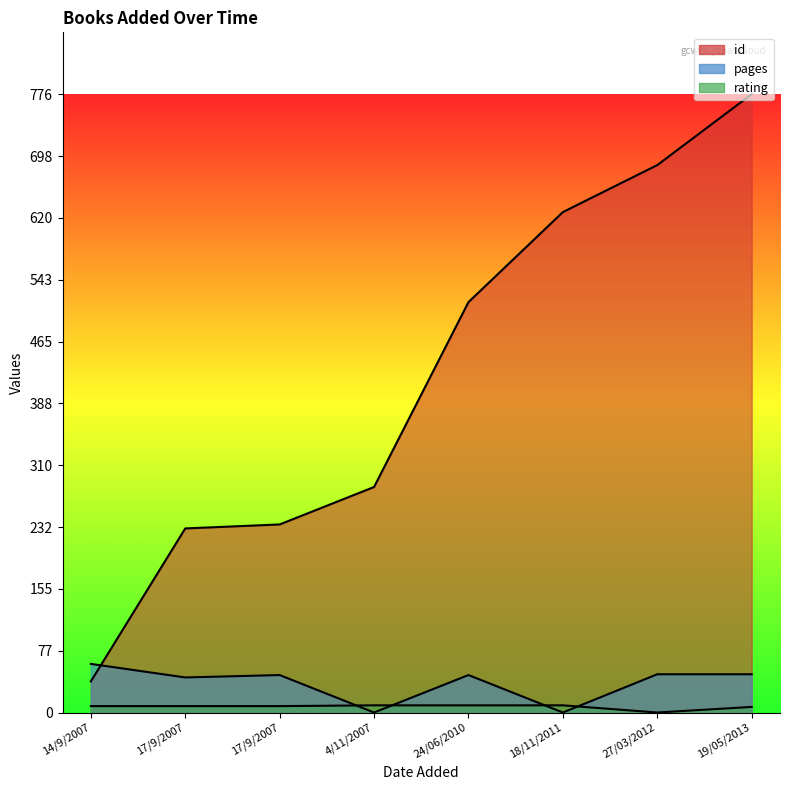

Which series changed the most between 14/9/2007 and 24/06/2010?

id